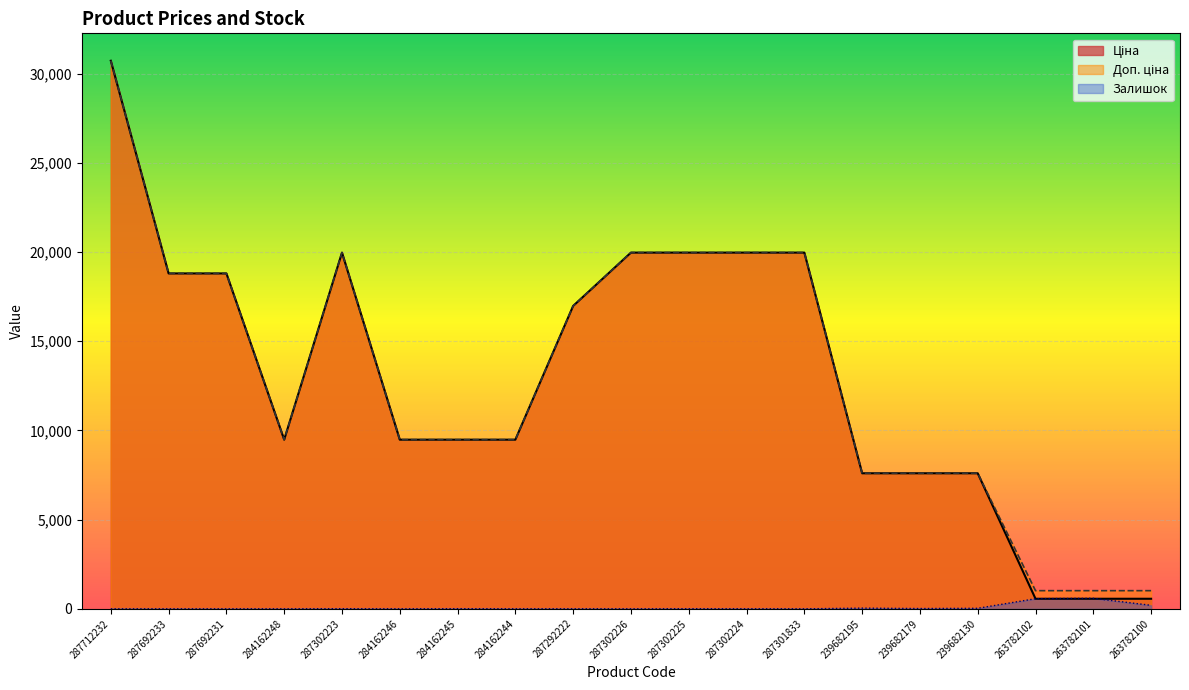

What is the difference between the highest and lowest values at 287292222?

16974.3